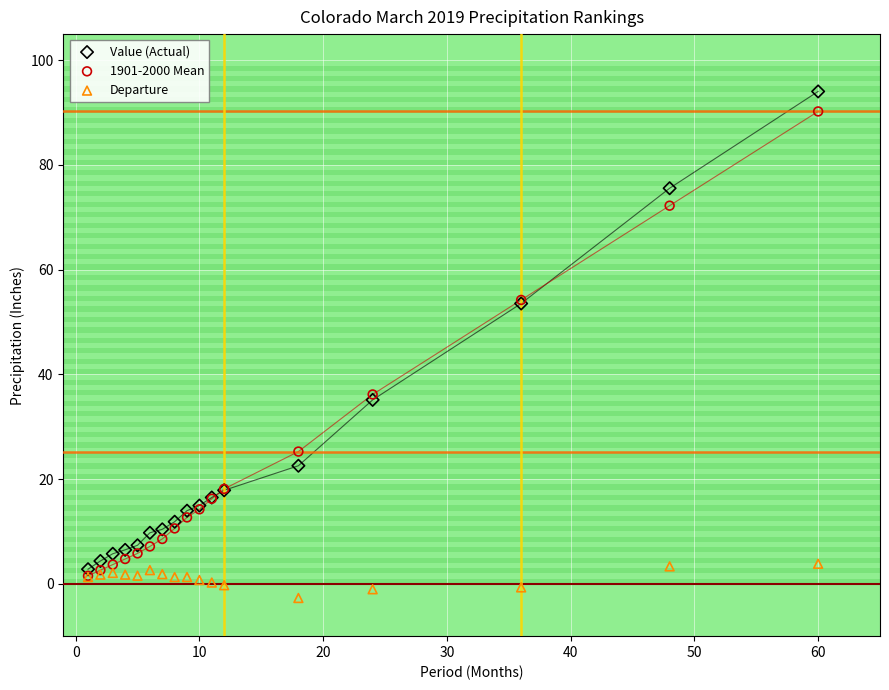

Which series reaches the maximum Y coordinate?

Value (Actual)